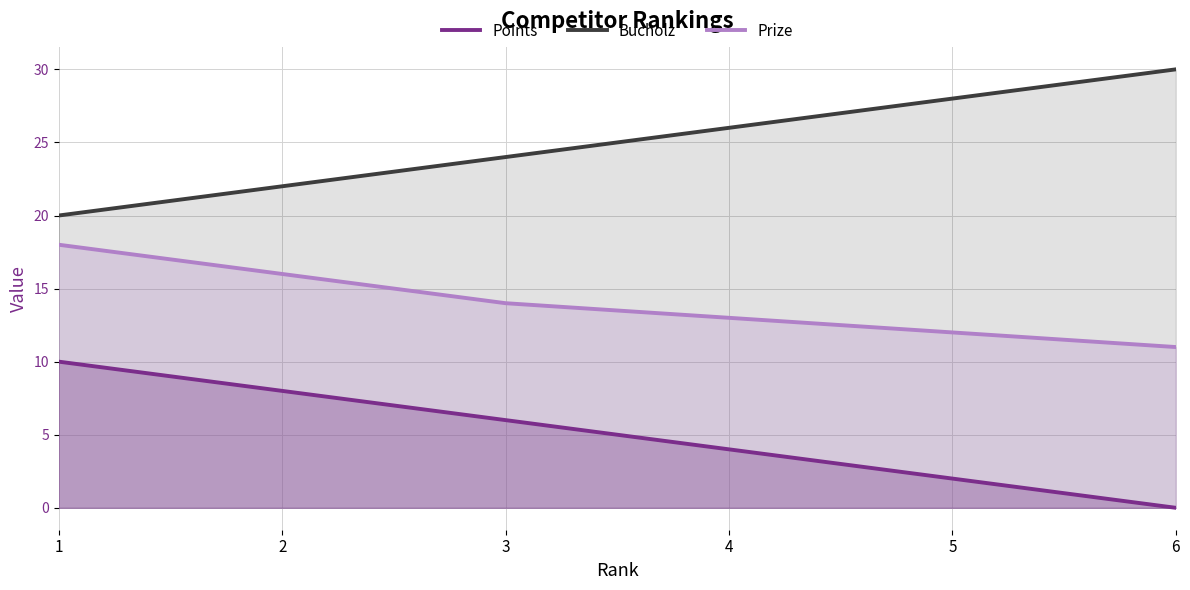

What is the value of the Points point at the 3rd from the left?

6